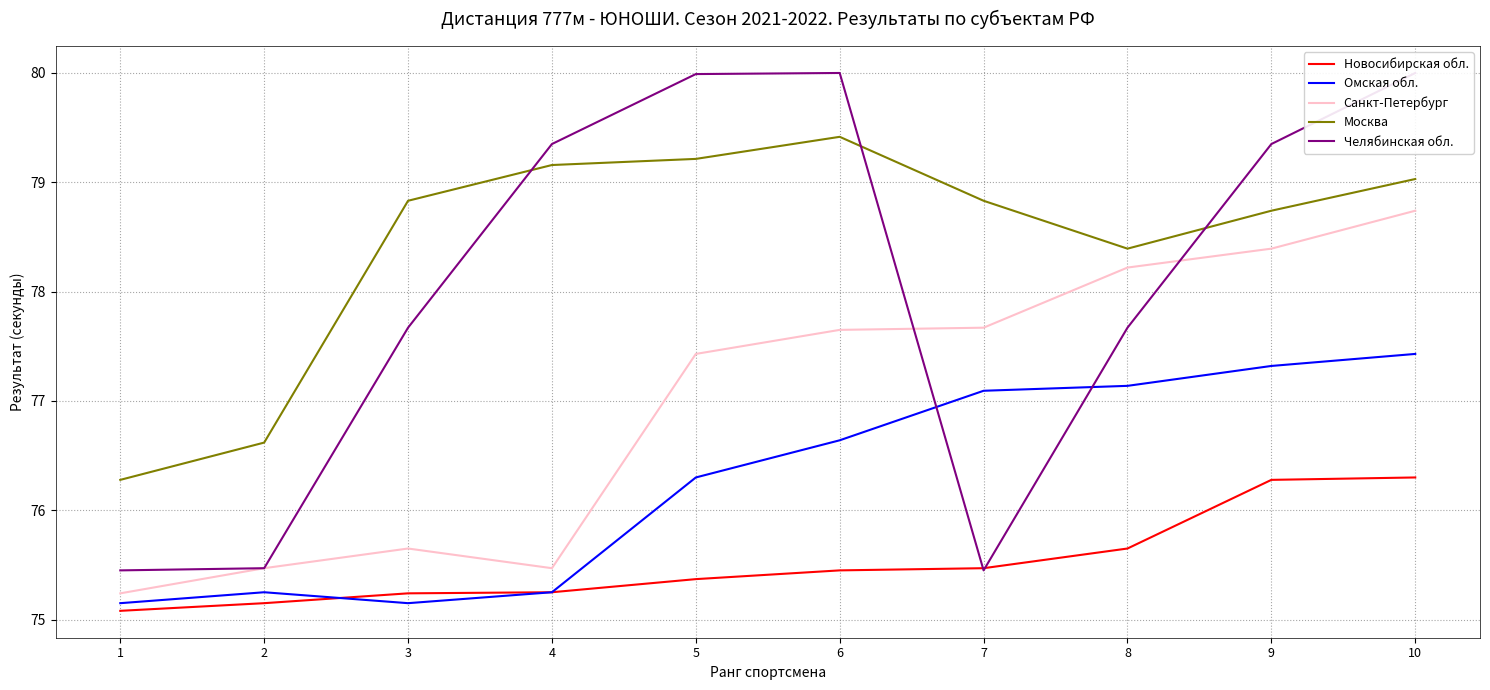

Where does the Челябинская обл. series first go above 79?

4